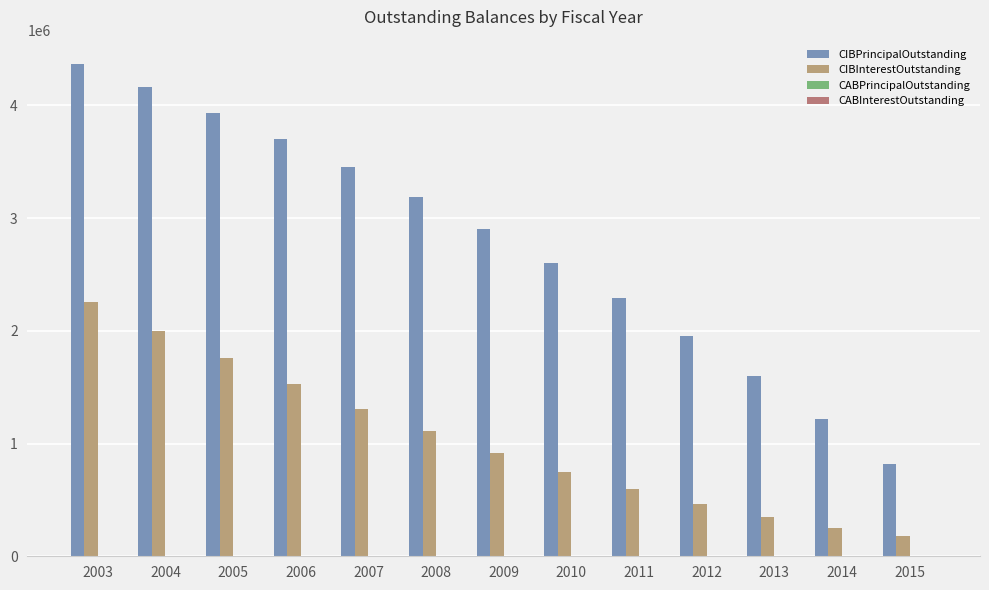

What is the value of the CIBPrincipalOutstanding bar at the 13th from the left?

820000.0